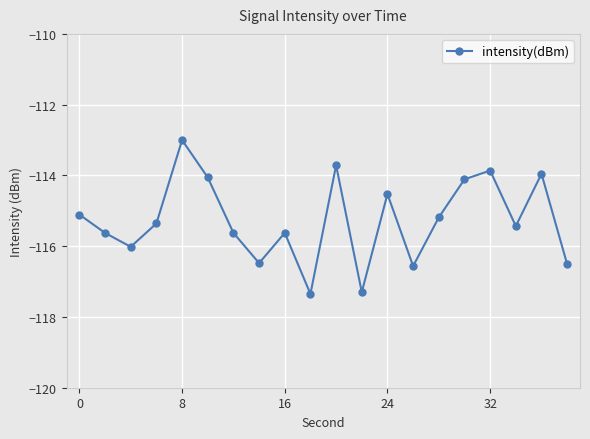

How many points are higher than both their immediate neighbors (excluding endpoints)?

6